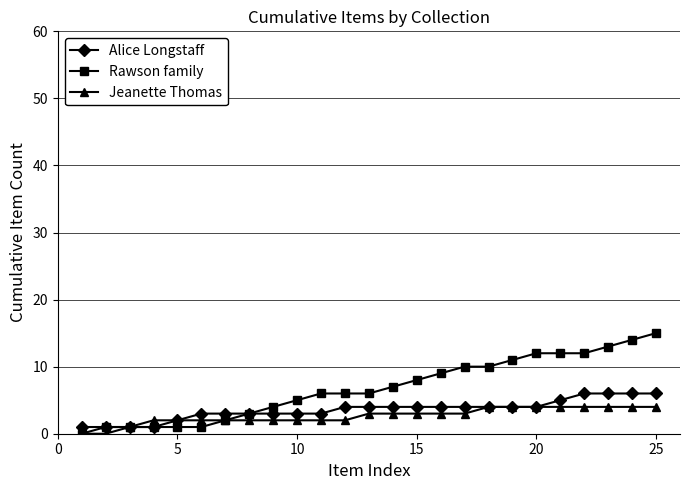

What is the highest value of the Alice Longstaff series?

6